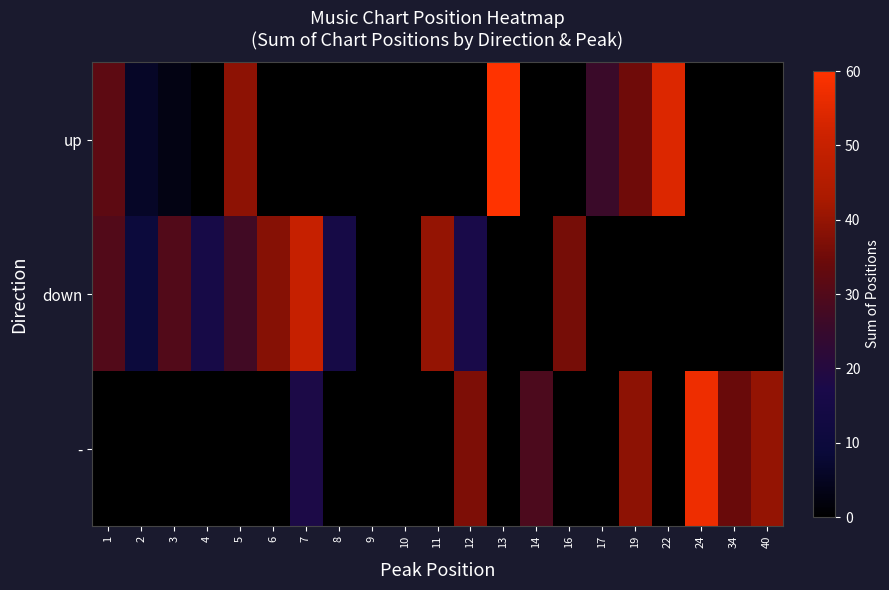

How many values in down are above zero?

11